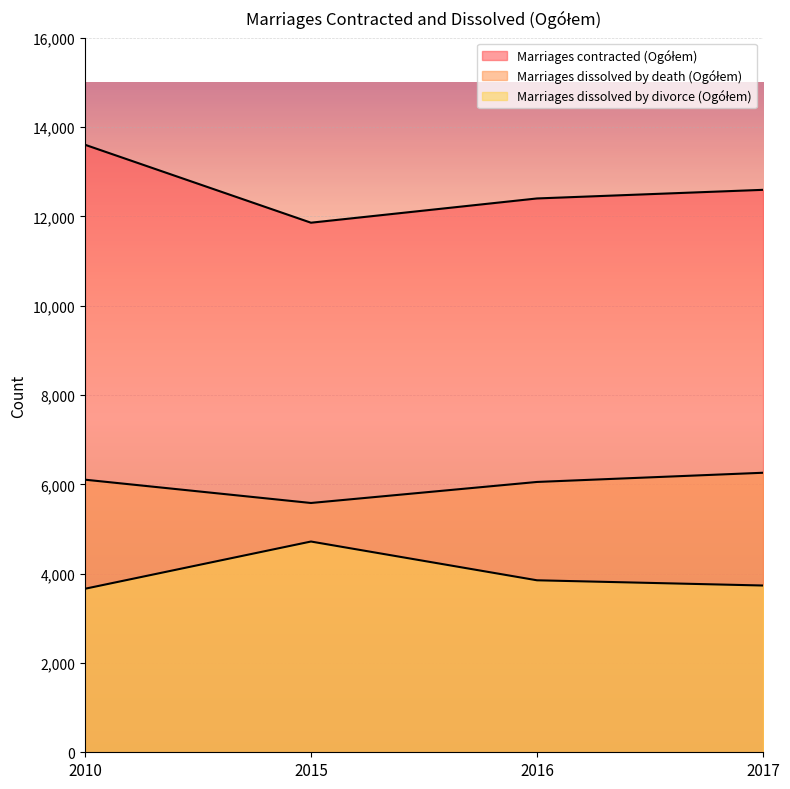

At how many categories does at least one series exceed 11682?

4